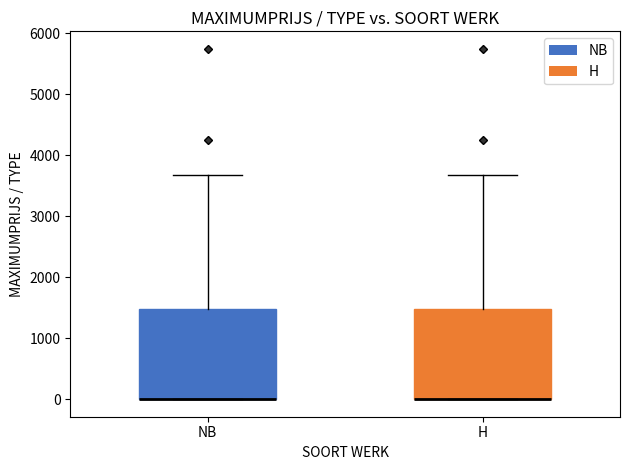

Where does the upper whisker of the box for H end on the y-axis? The values are not printed on the chart, so give them approximately, as read against the axis.

3700